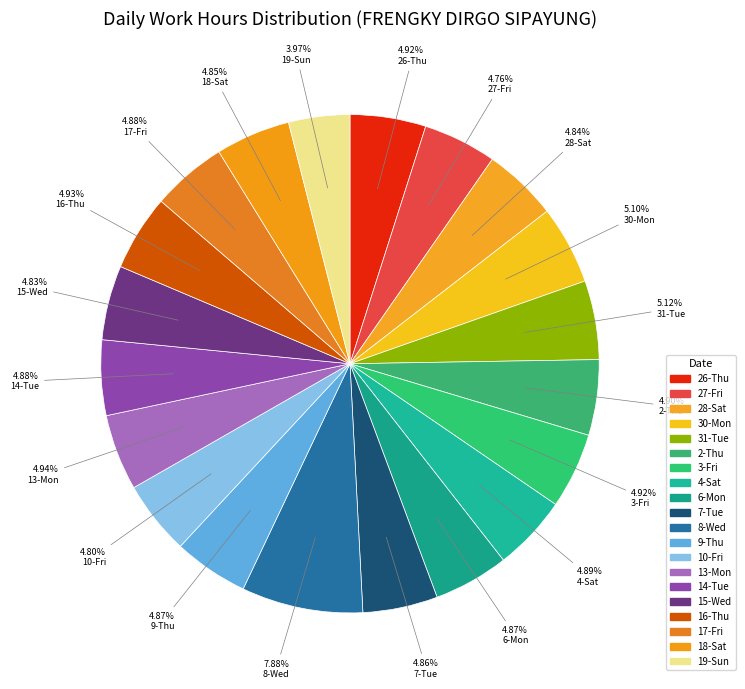

How many segments does this pie chart have?

20